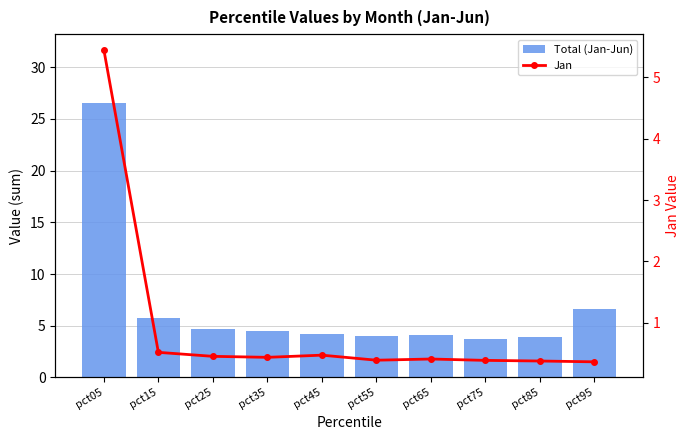

Is the value of Jan at pct55 greater than the value of Total (Jan-Jun) at pct65?

No